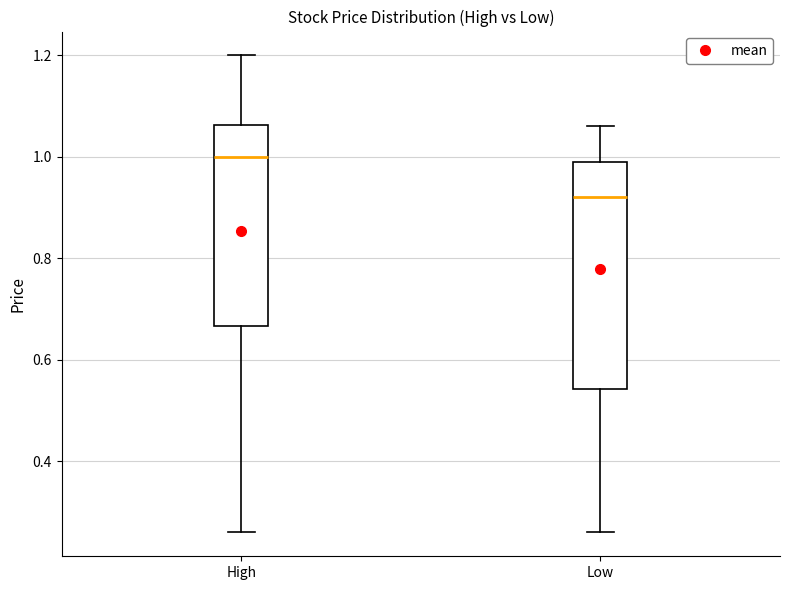

Reading left to right, read every box against the y-axis: the position of its median line, the range the box covers, and the ends of its whiskers. The values are not printed on the chart, so give them approximately, as read against the axis.

High: median 1.00, box 0.66 to 1.06, whiskers 0.26 to 1.20
Low: median 0.92, box 0.54 to 1.00, whiskers 0.26 to 1.06